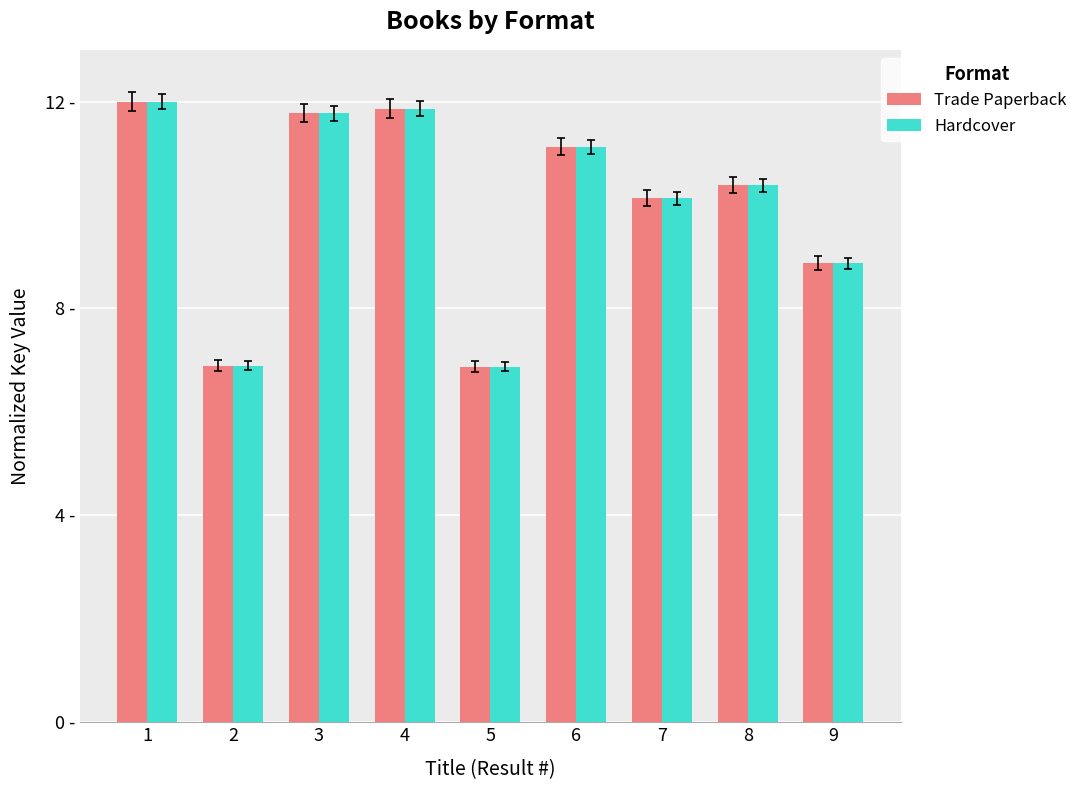

Are the bars grouped side by side (vs. stacked)?

Yes